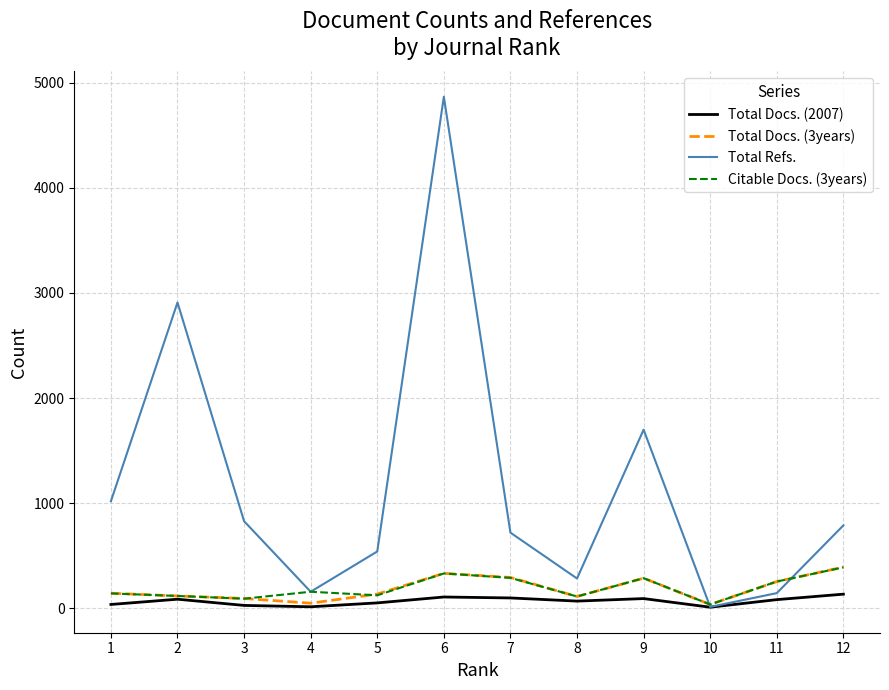

At which label does Citable Docs. (3years) reach its peak?

12